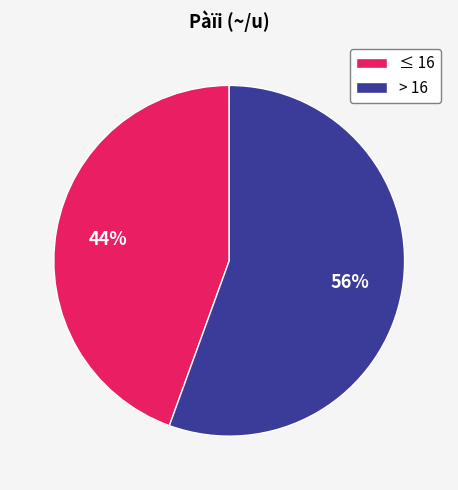

To the nearest percent, what is the combined percentage of ≤ 16 and > 16?

100%